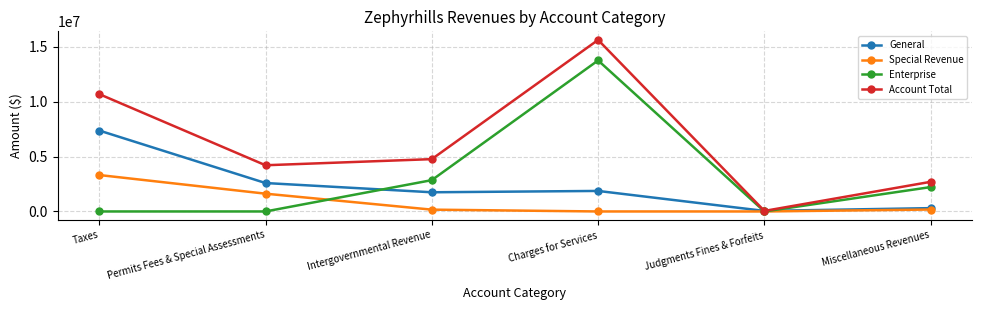

How many series are shown in this chart?

4